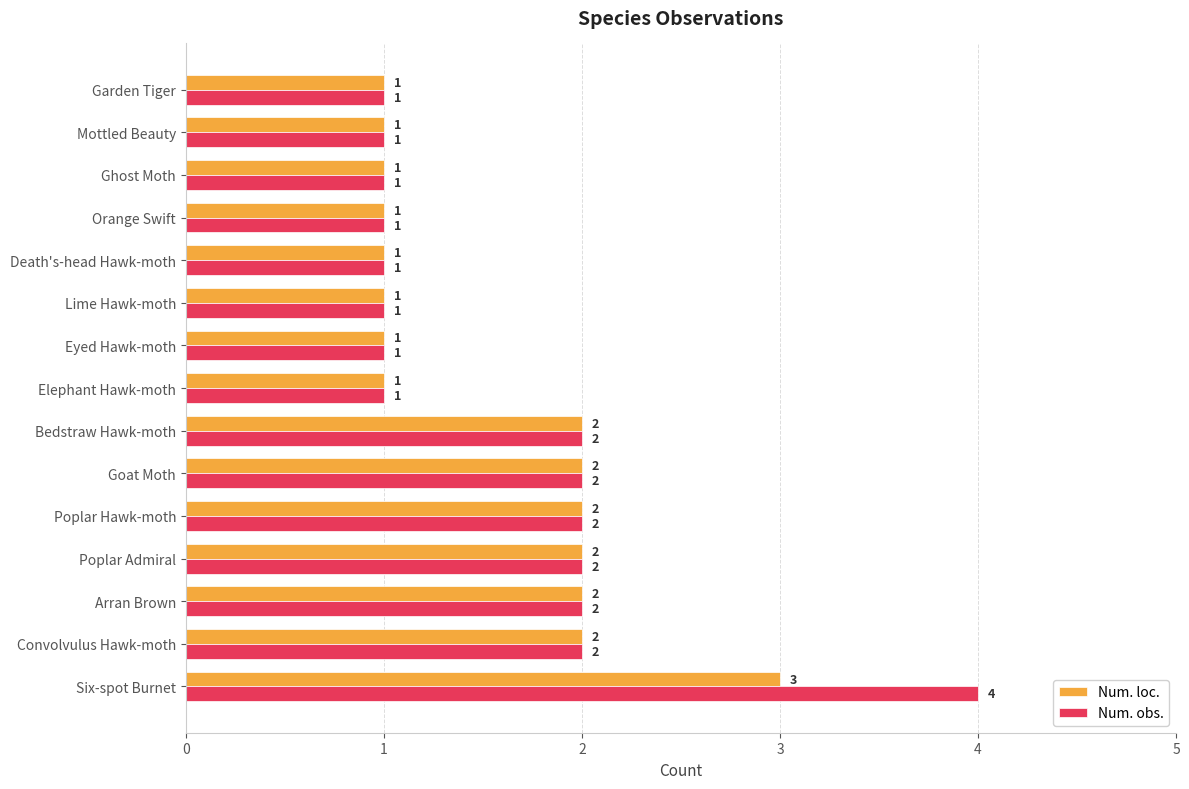

True or false: Num. obs. has a value of 1 at Orange Swift.

True